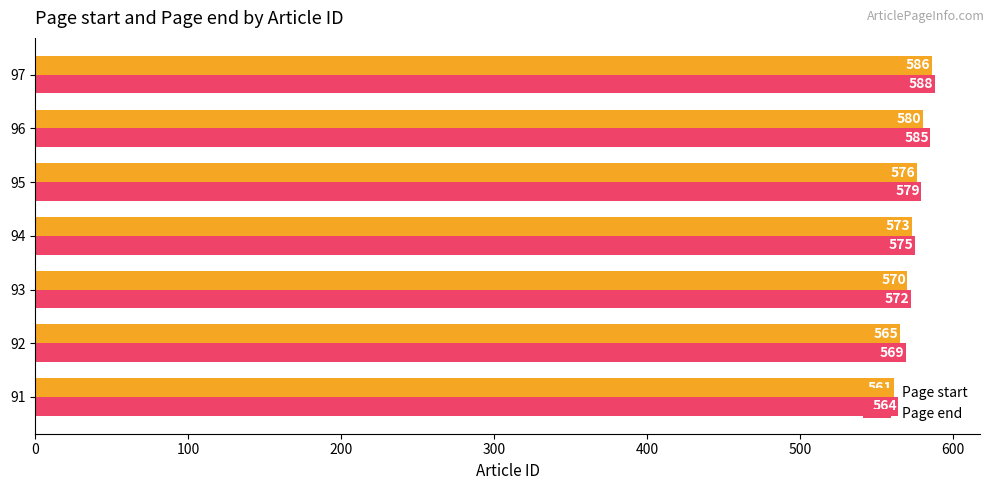

Which series has the largest range (max minus min)?

Page start